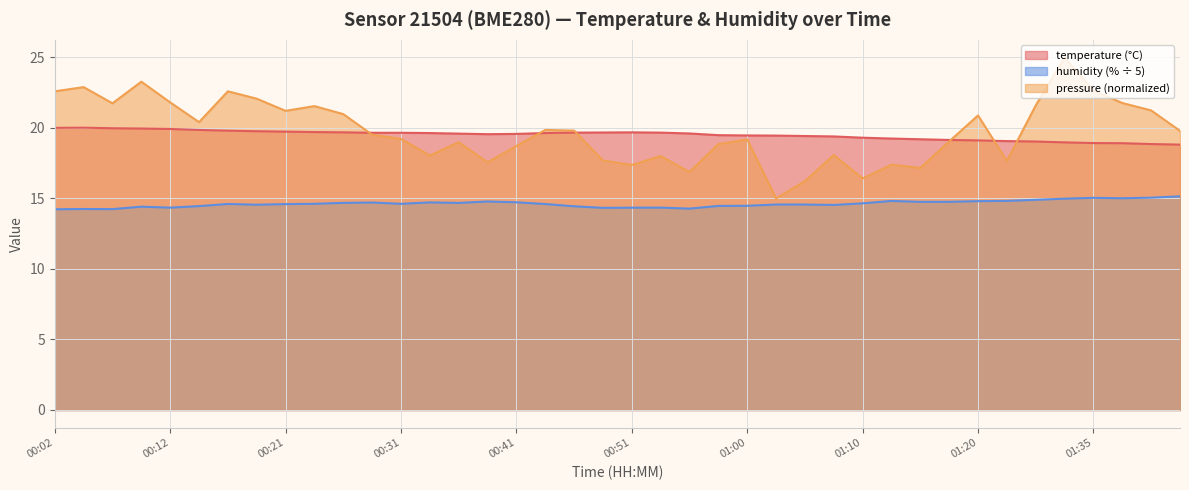

What is the difference between the second highest and minimum values in the temperature series?

1.2